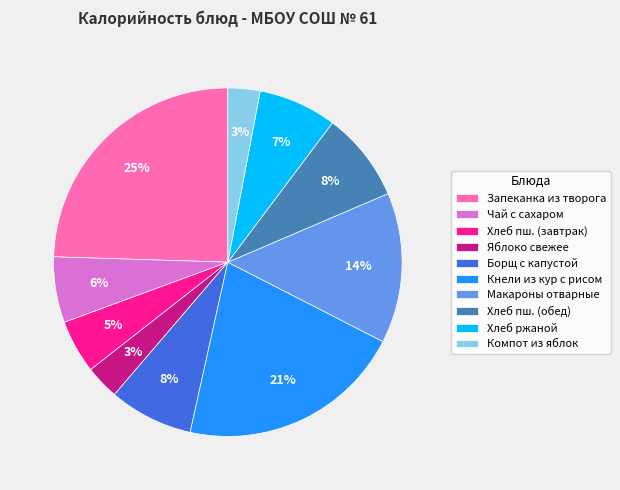

Is it true that Чай с сахаром is 1% of the pie?

False